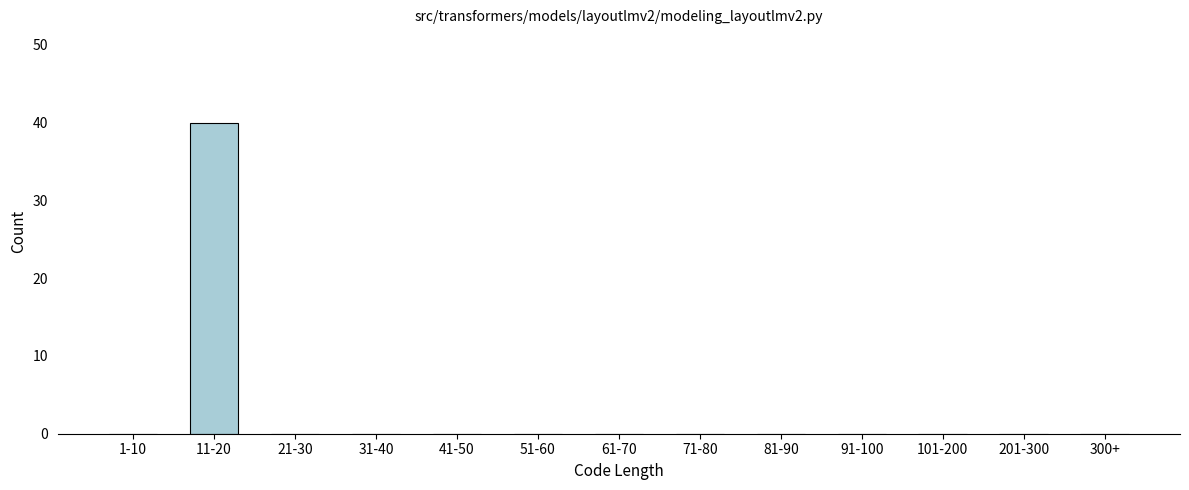

Reading left to right, what are all the values shown in this chart?

1-10=0	11-20=40	21-30=0	31-40=0	41-50=0	51-60=0	61-70=0	71-80=0	81-90=0	91-100=0	101-200=0	201-300=0	300+=0